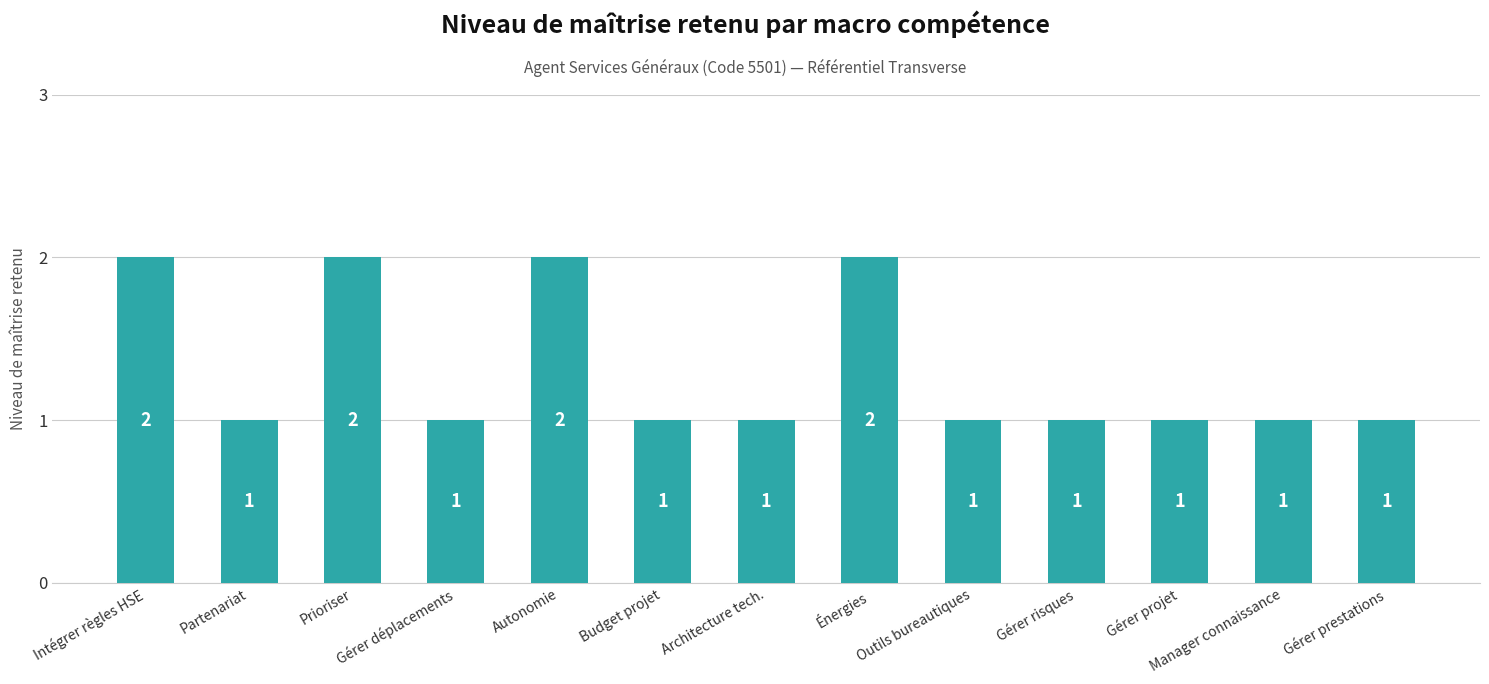

Is it true that the value at Gérer risques is 2?

False